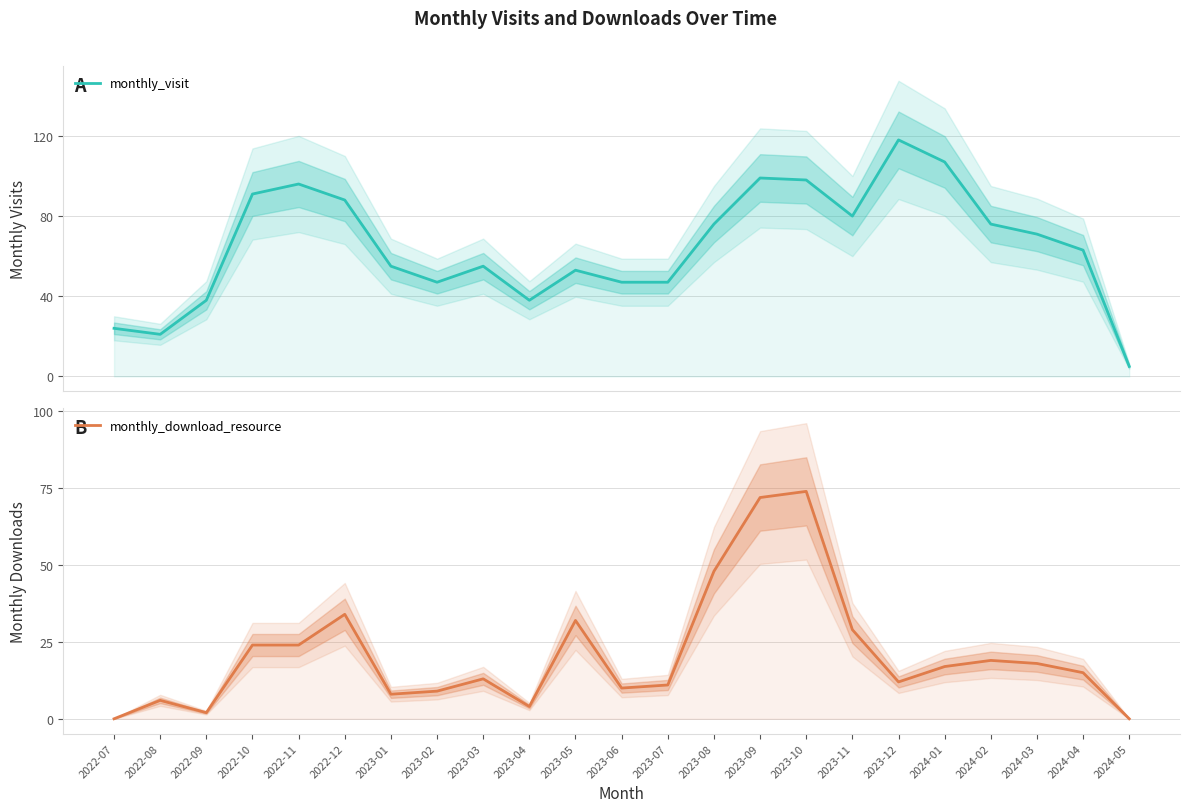

Reading left to right, list all the values displayed in this chart.

monthly_visit: 24	21	38	91	96	88	55	47	55	38	53	47	47	76	99	98	80	118	107	76	71	63	5
monthly_download_resource: 0	6	2	24	24	34	8	9	13	4	32	10	11	48	72	74	29	12	17	19	18	15	0